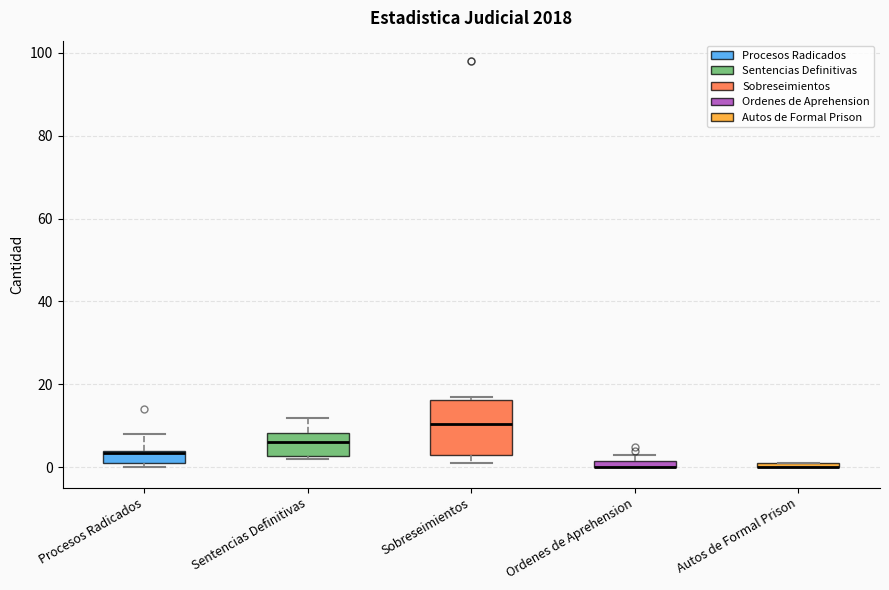

Where does the upper whisker of the box for Sentencias Definitivas end on the y-axis? The values are not printed on the chart, so give them approximately, as read against the axis.

12